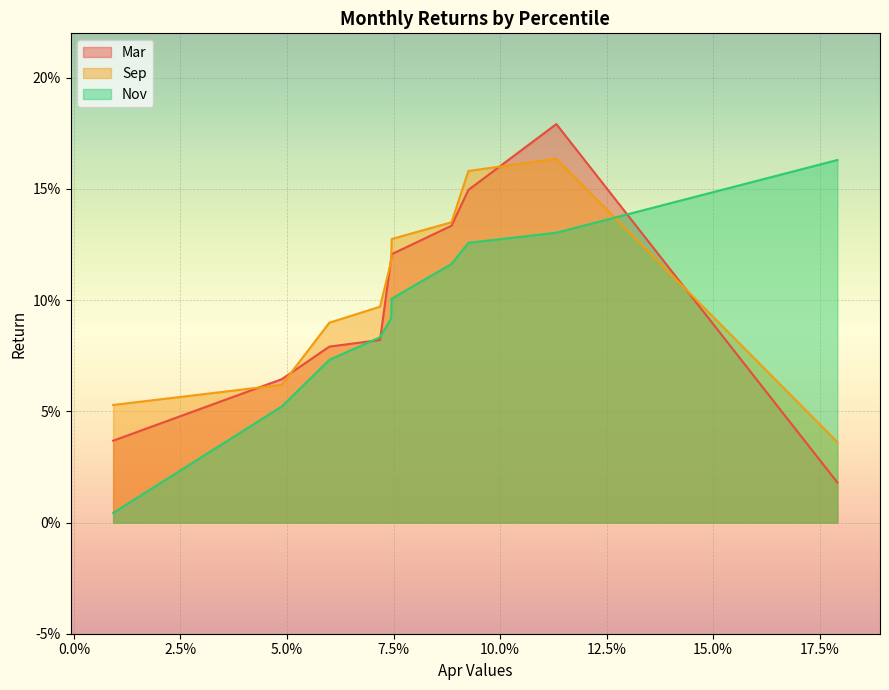

Read the Sep value at pct45.

0.1